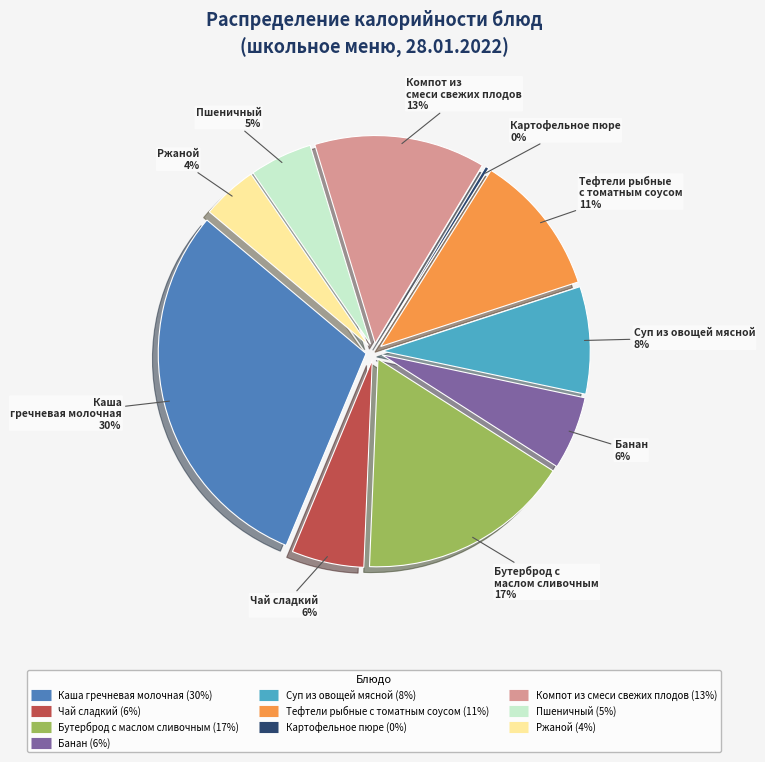

Is it true that Каша гречневая молочная is 16% of the pie?

False